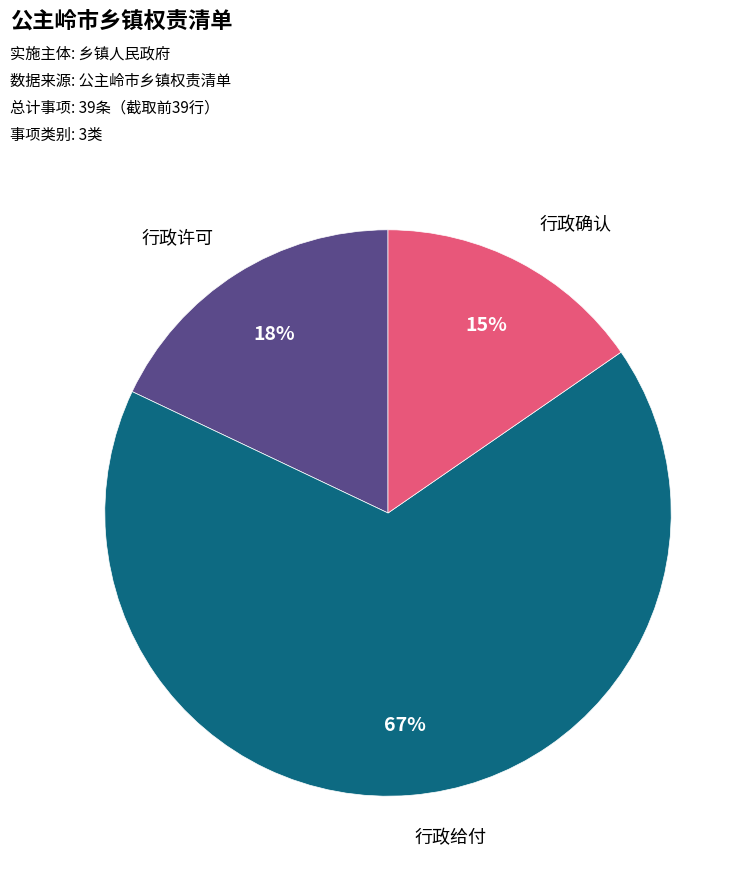

To the nearest percent, what is the average slice percentage?

33%